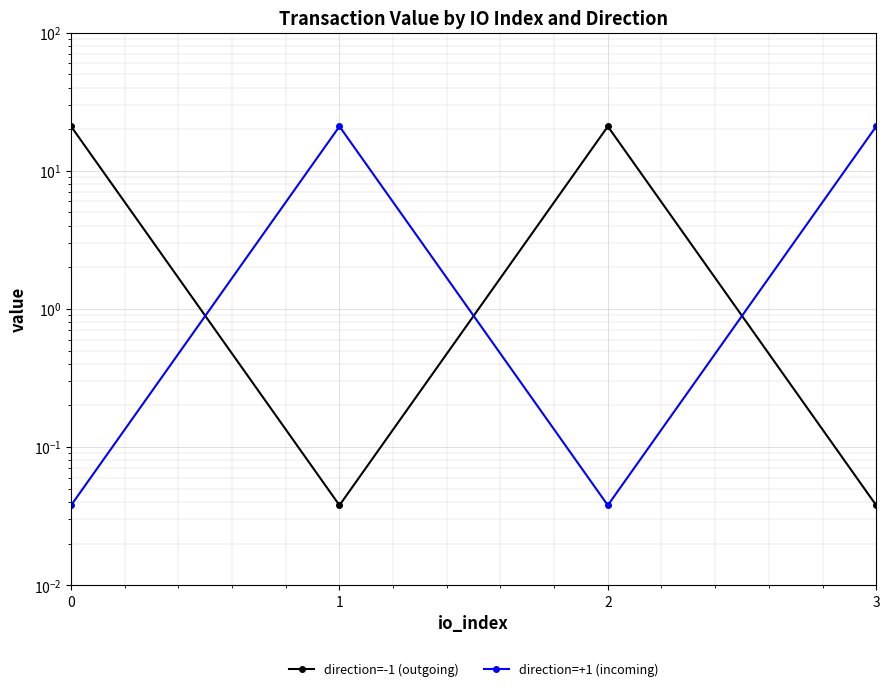

How many interior local valleys does the direction=-1 (outgoing) series have?

1